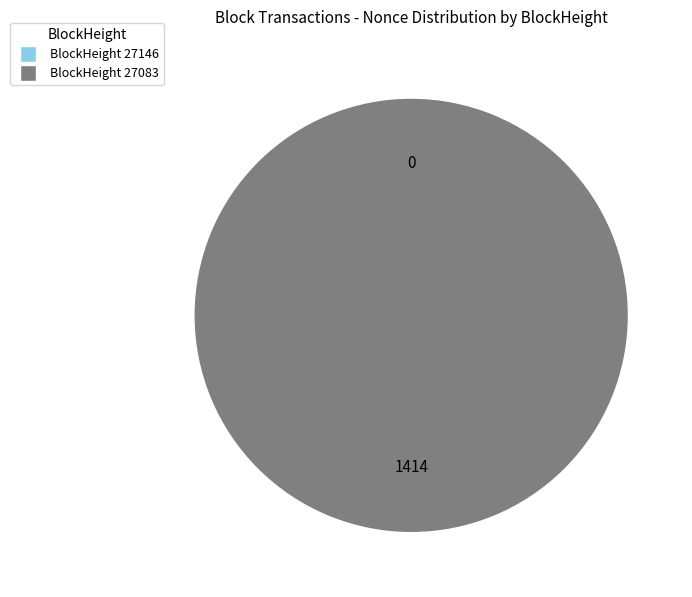

Do 27146 and 27083 together represent more than half of the pie?

Yes